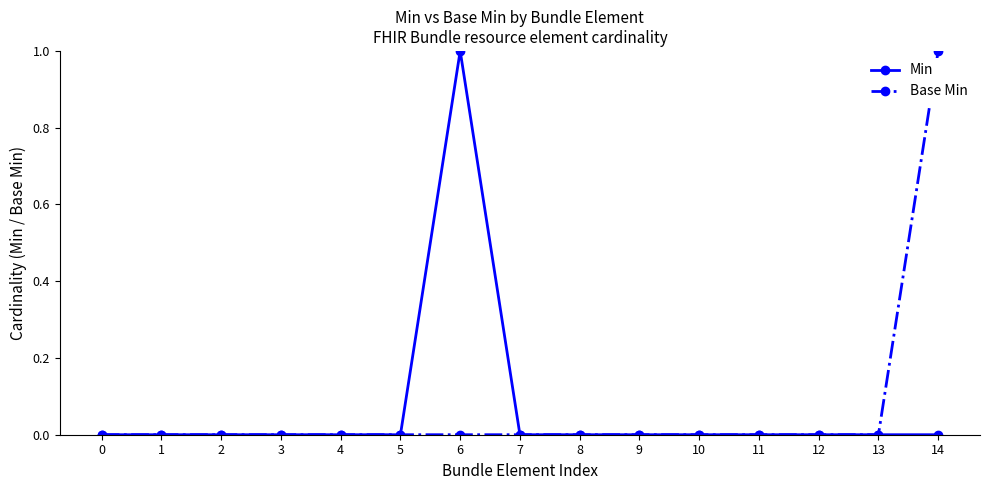

True or false: Min has more than 0 interior local peaks.

True